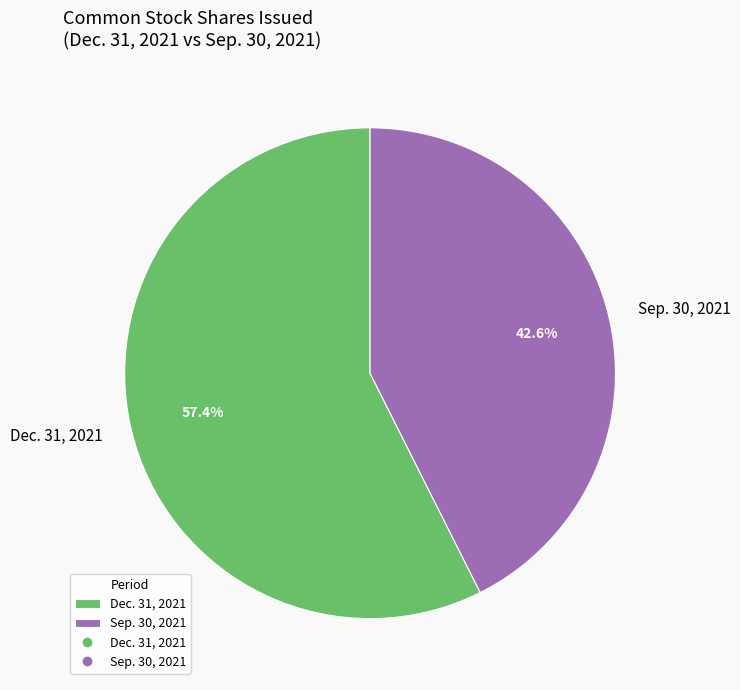

The Dec. 31, 2021 slice represents 43% of the pie. True or false?

False